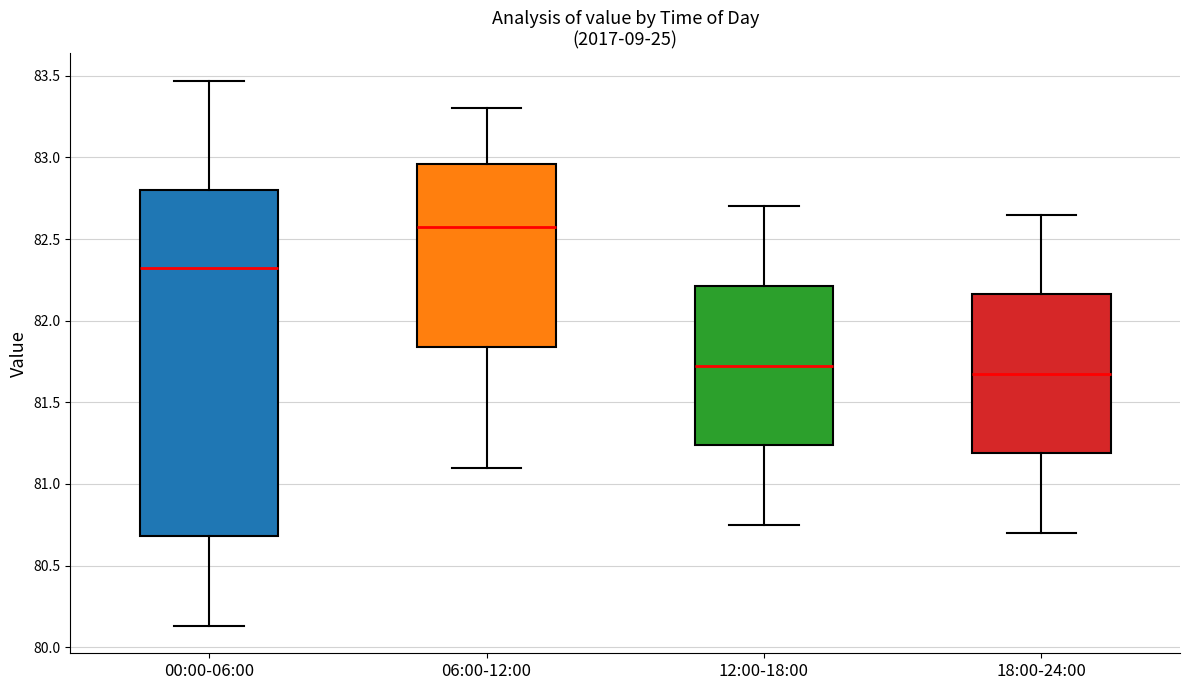

Where is the lower edge of the box for 00:00-06:00 on the y-axis? The values are not printed on the chart, so give them approximately, as read against the axis.

80.70